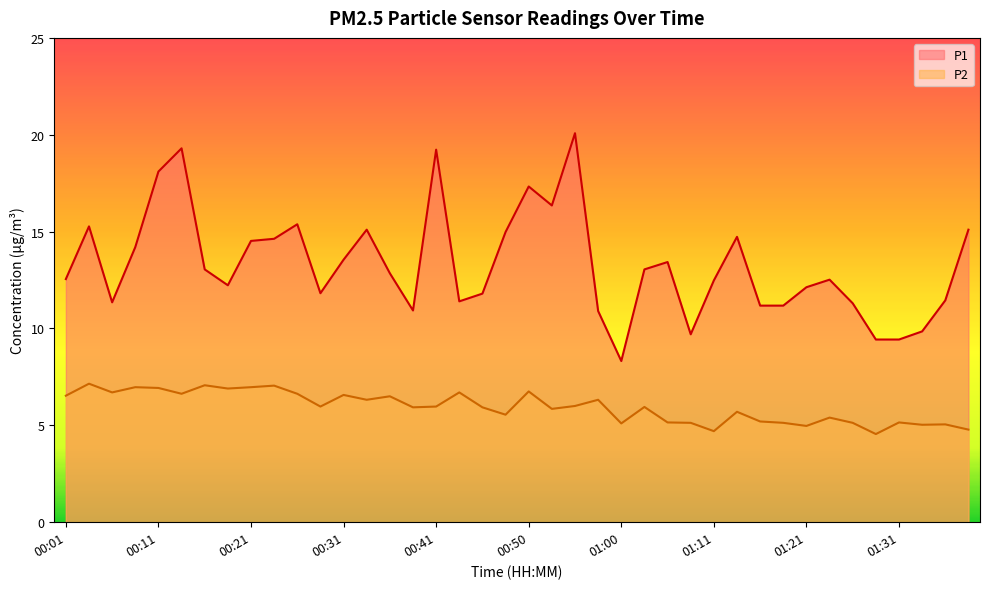

Where is P1 nearest to the value 14?

00:09